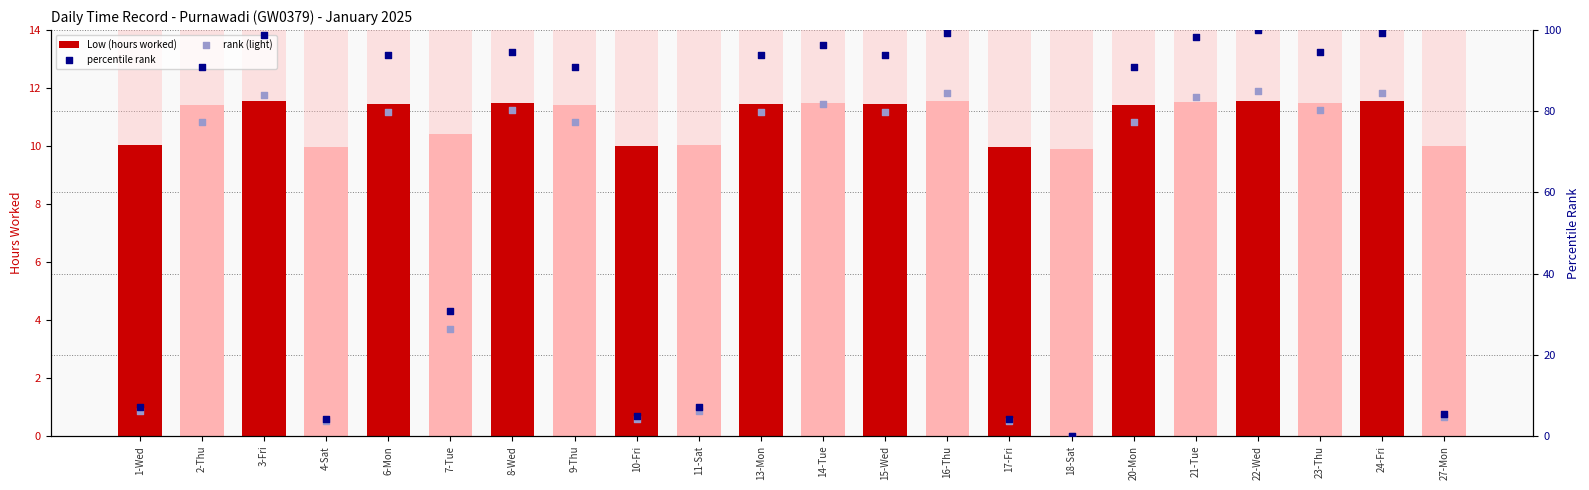

Which series contains the highest Y value?

percentile rank